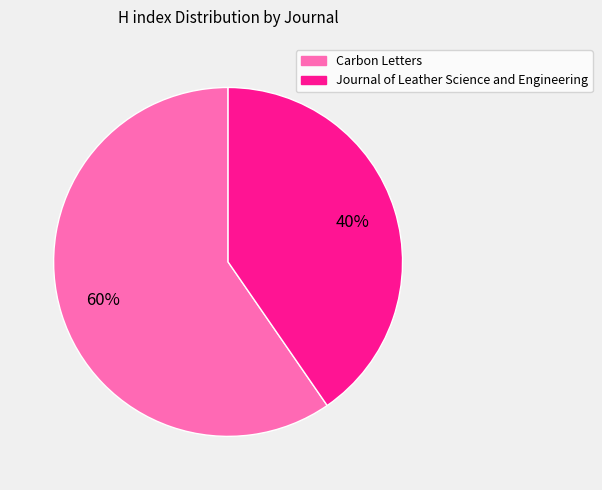

Which slice represents more than half of the pie?

Carbon Letters